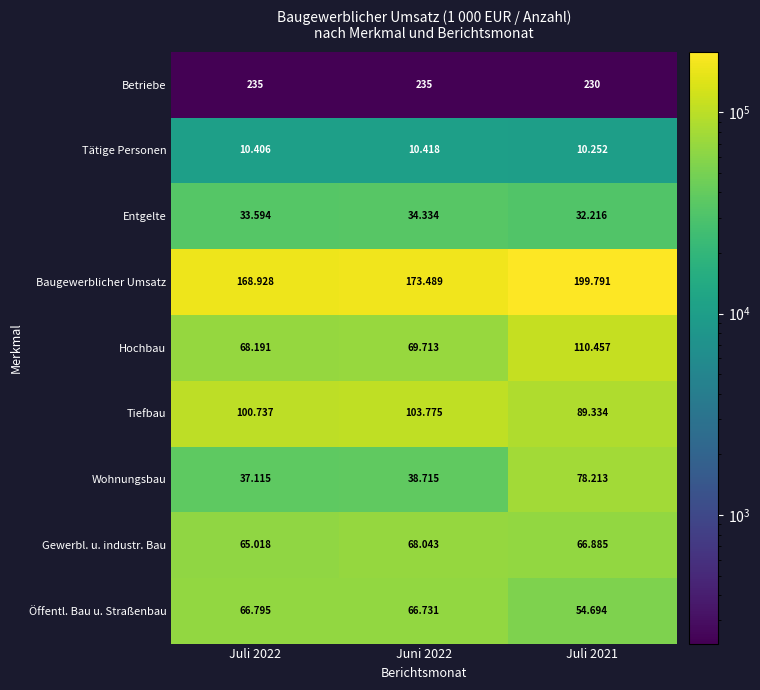

Which series changed the most between Juni 2022 and Juli 2021?

Hochbau